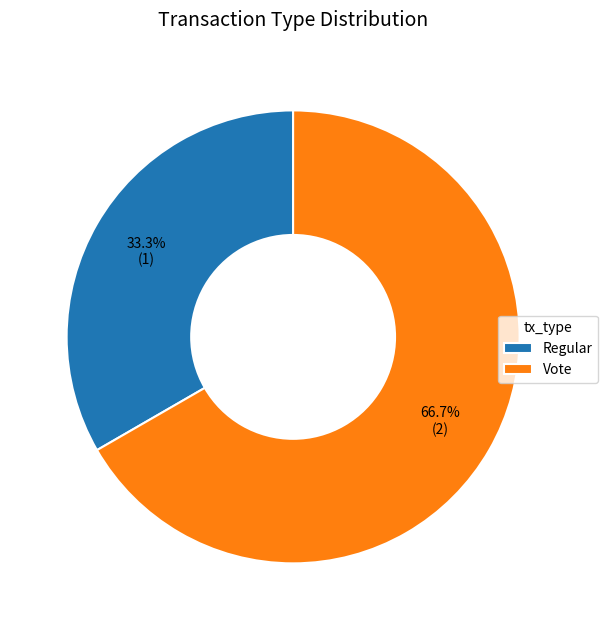

Rank the categories by value from highest to lowest.

Vote, Regular